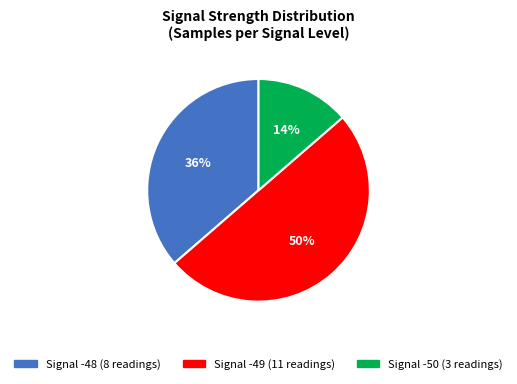

To the nearest percent, what is the difference between the largest and smallest slice percentages?

36%